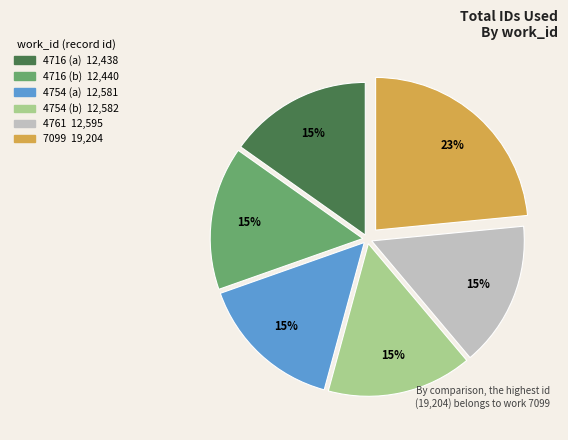

To the nearest percent, what portion does 4754 (b) represent?

15%